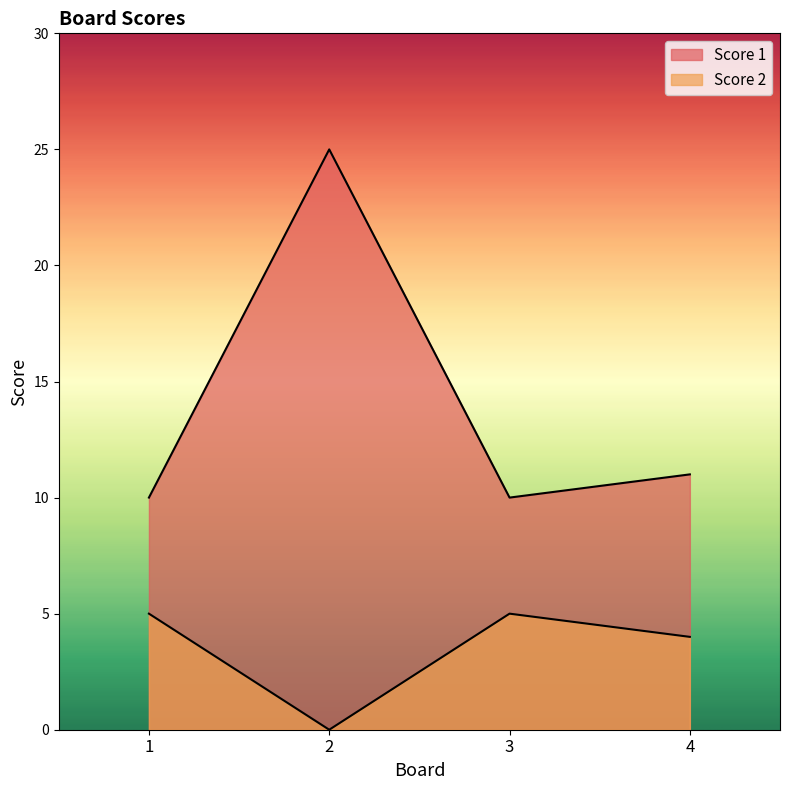

Reading left to right, transcribe all the data shown in this chart.

Score 1: 1=10	2=25	3=10	4=11
Score 2: 1=5	2=0	3=5	4=4